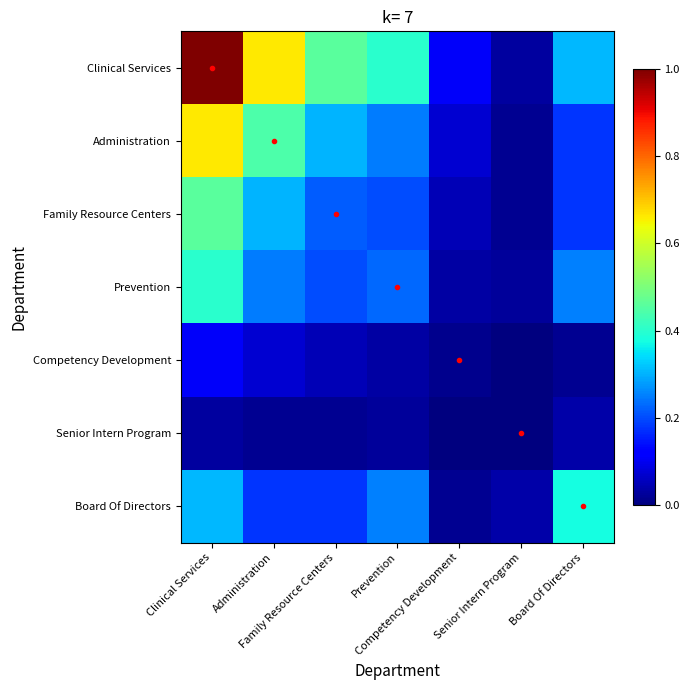

Reading left to right, list all the values displayed in this chart.

Clinical Services: Clinical Services=1.0	Administration=0.7	Family Resource Centers=0.5	Prevention=0.4	Competency Development=0.1	Senior Intern Program=0.0	Board Of Directors=0.3
Administration: Clinical Services=0.7	Administration=0.4	Family Resource Centers=0.3	Prevention=0.2	Competency Development=0.1	Senior Intern Program=0.0	Board Of Directors=0.2
Family Resource Centers: Clinical Services=0.5	Administration=0.3	Family Resource Centers=0.2	Prevention=0.2	Competency Development=0.0	Senior Intern Program=0.0	Board Of Directors=0.2
Prevention: Clinical Services=0.4	Administration=0.2	Family Resource Centers=0.2	Prevention=0.2	Competency Development=0.0	Senior Intern Program=0.0	Board Of Directors=0.3
Competency Development: Clinical Services=0.1	Administration=0.1	Family Resource Centers=0.0	Prevention=0.0	Competency Development=0.0	Senior Intern Program=0.0	Board Of Directors=0.0
Senior Intern Program: Clinical Services=0.0	Administration=0.0	Family Resource Centers=0.0	Prevention=0.0	Competency Development=0.0	Senior Intern Program=0.0	Board Of Directors=0.0
Board Of Directors: Clinical Services=0.3	Administration=0.2	Family Resource Centers=0.2	Prevention=0.3	Competency Development=0.0	Senior Intern Program=0.0	Board Of Directors=0.4